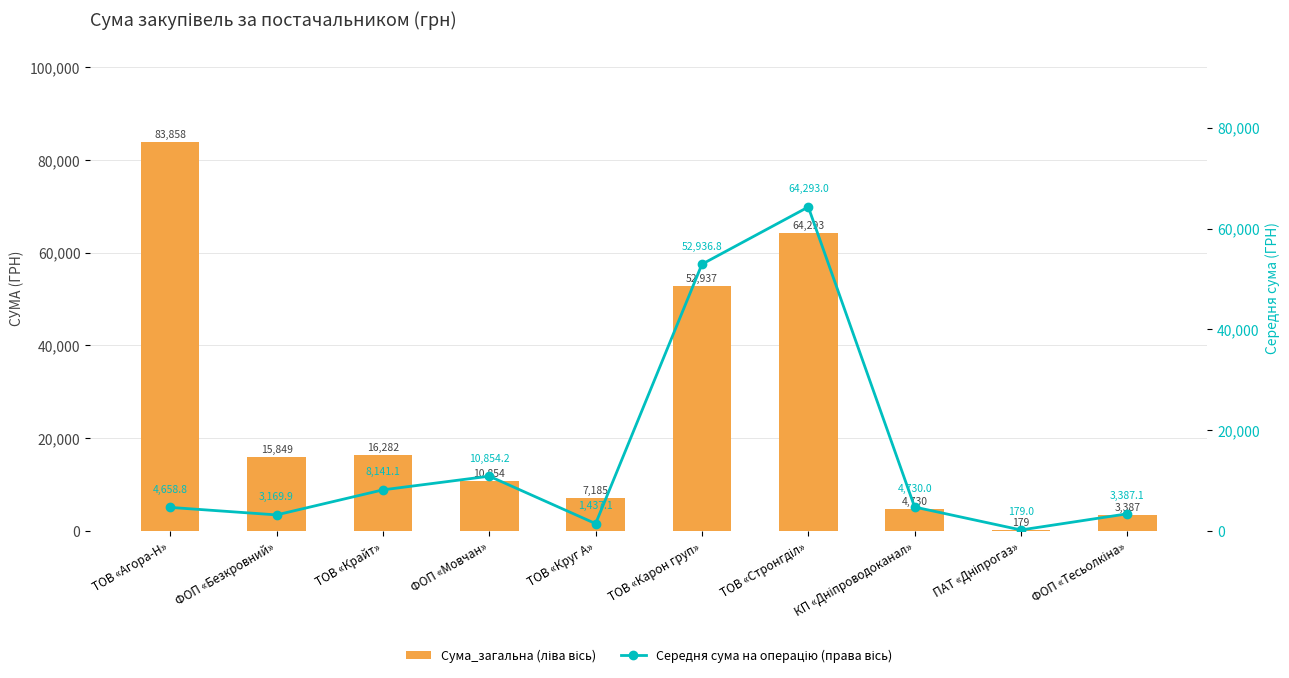

At which category is the sum across all series the highest?

ТОВ «Стронгділ»